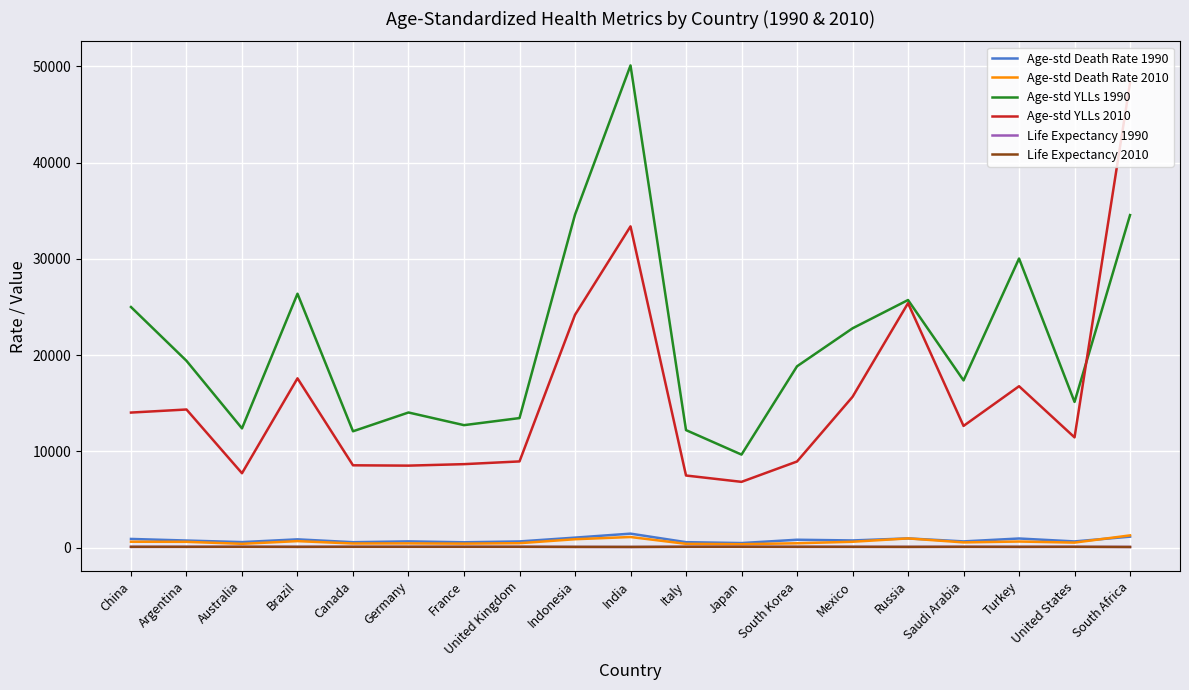

Which series has the widest spread of values?

Age-std YLLs 2010